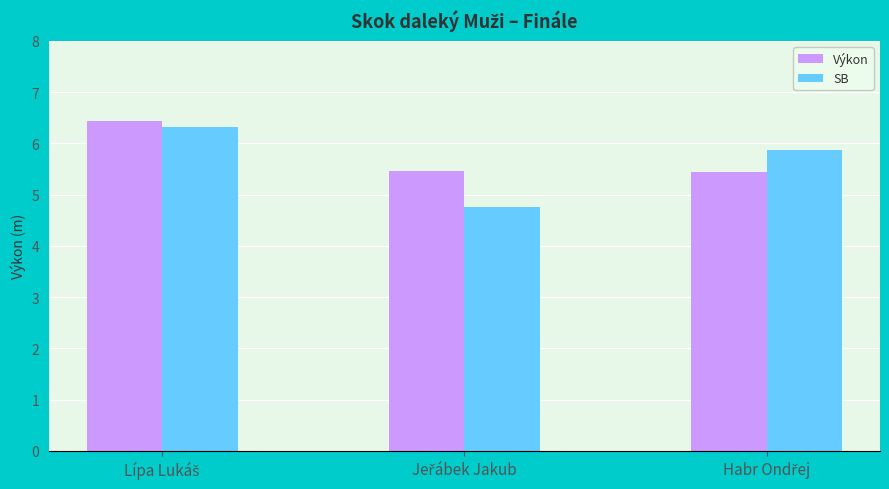

Which series has the largest range (max minus min)?

SB